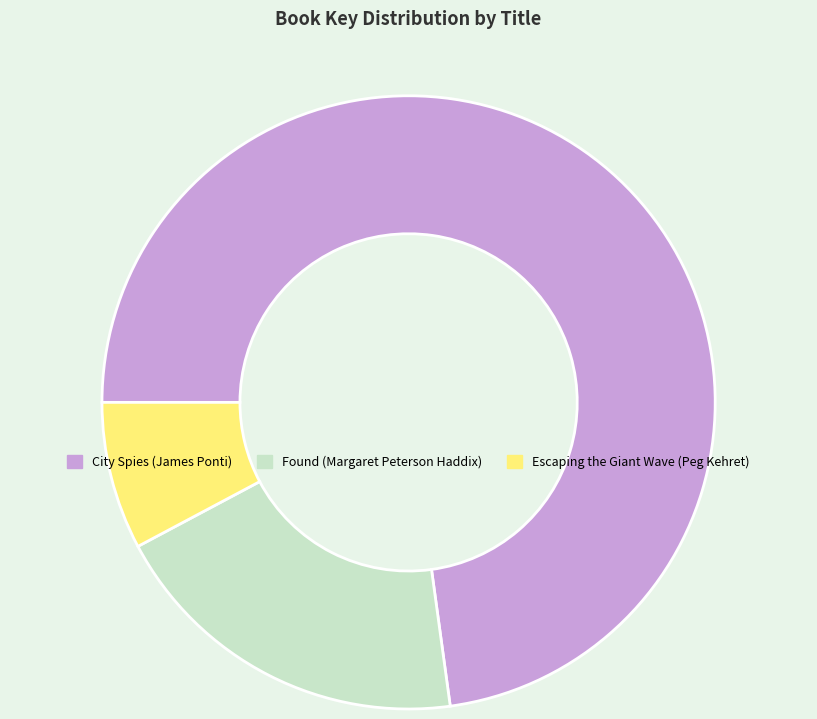

Count the number of slices in the pie.

3